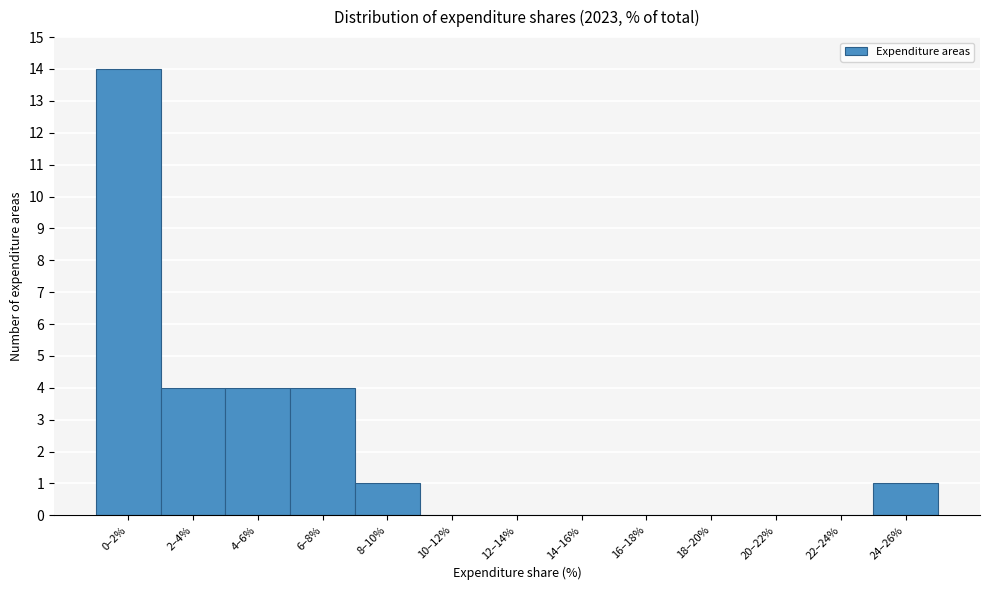

Reading left to right, list all the values displayed in this chart.

0–2%=14	2–4%=4	4–6%=4	6–8%=4	8–10%=1	10–12%=0	12–14%=0	14–16%=0	16–18%=0	18–20%=0	20–22%=0	22–24%=0	24–26%=1